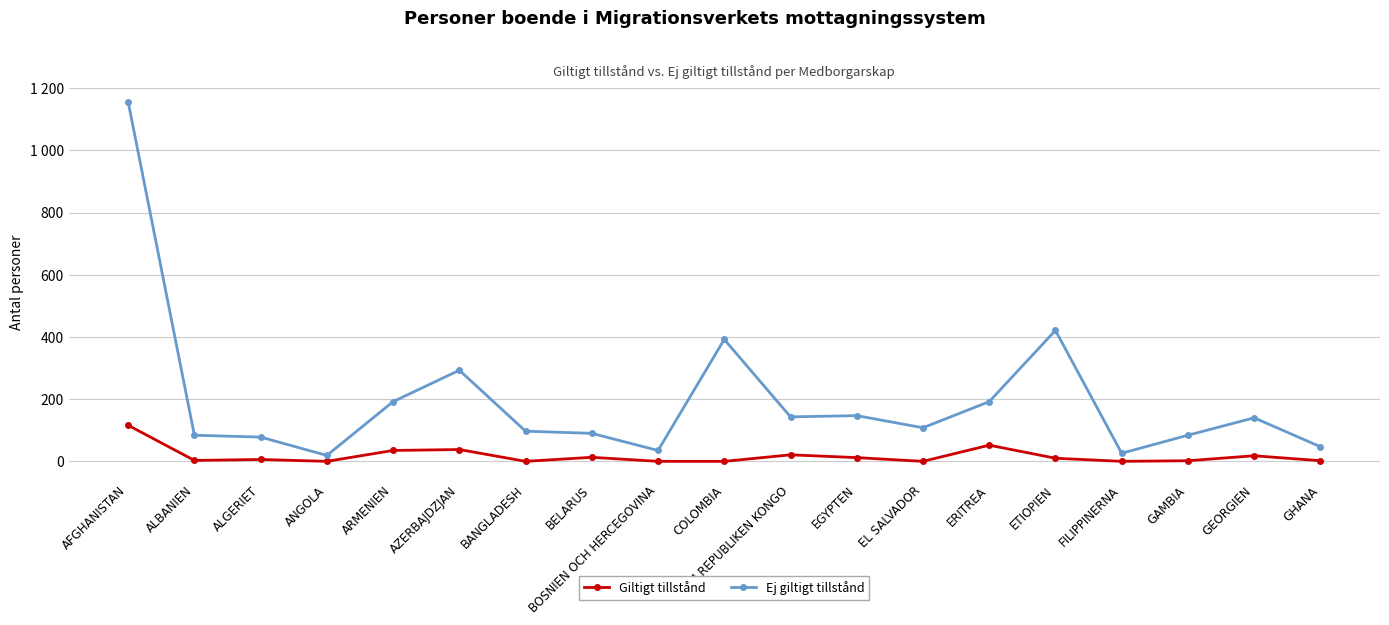

What is the maximum value for Giltigt tillstånd?

116